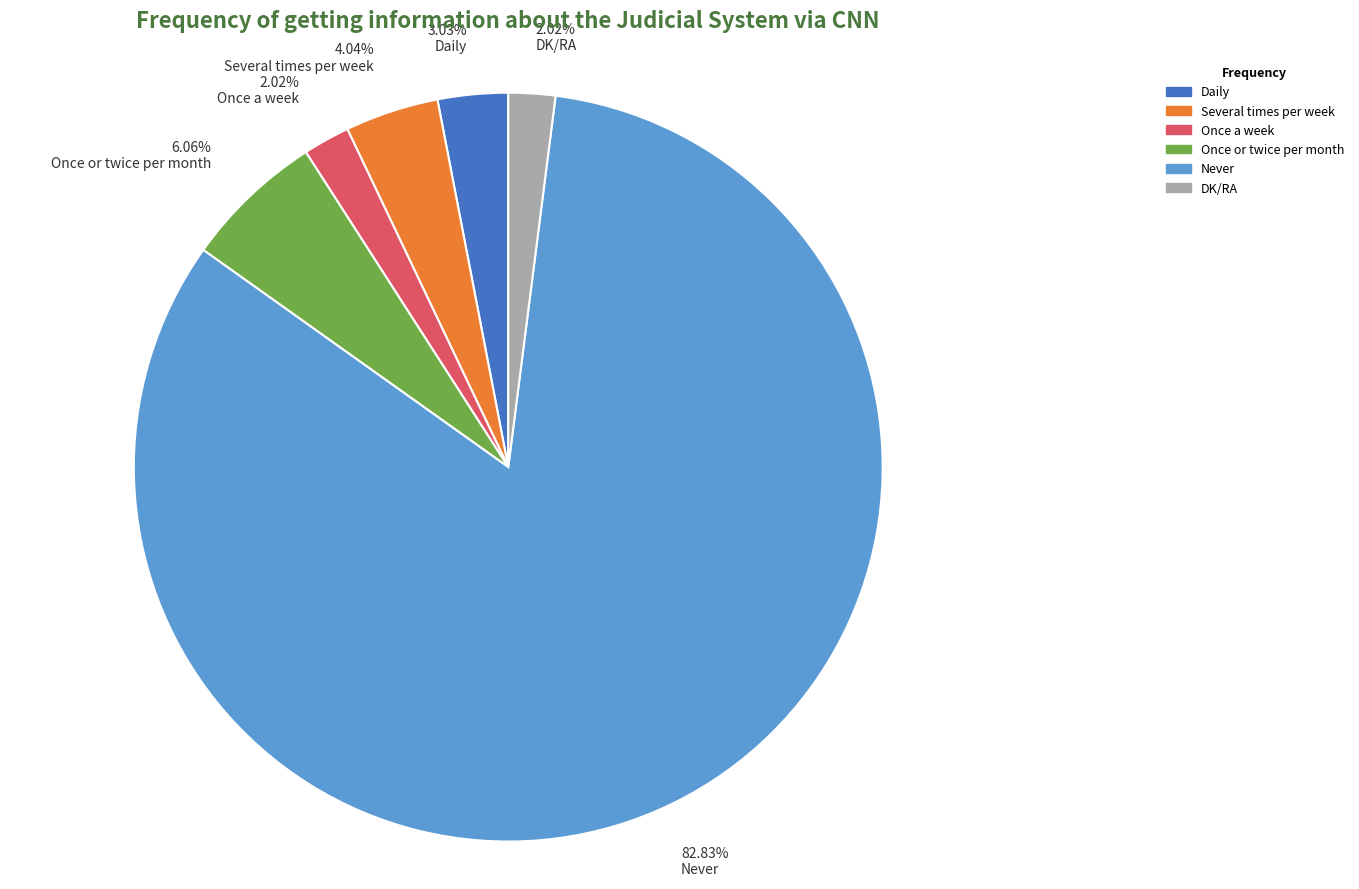

Which has a higher value, 2.02% Once a week or 4.04% Several times per week?

4.04% Several times per week